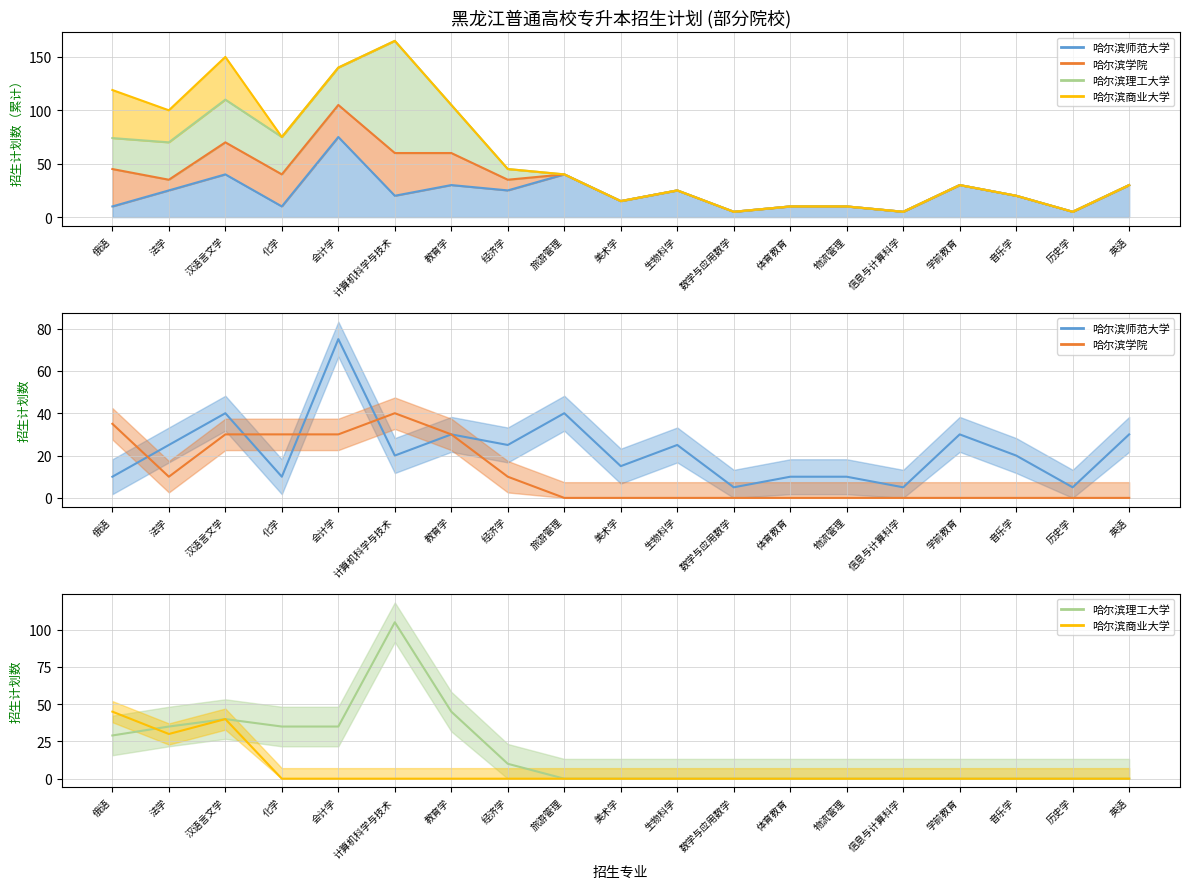

Is it true that 哈尔滨商业大学 equals 26 at 英语?

False